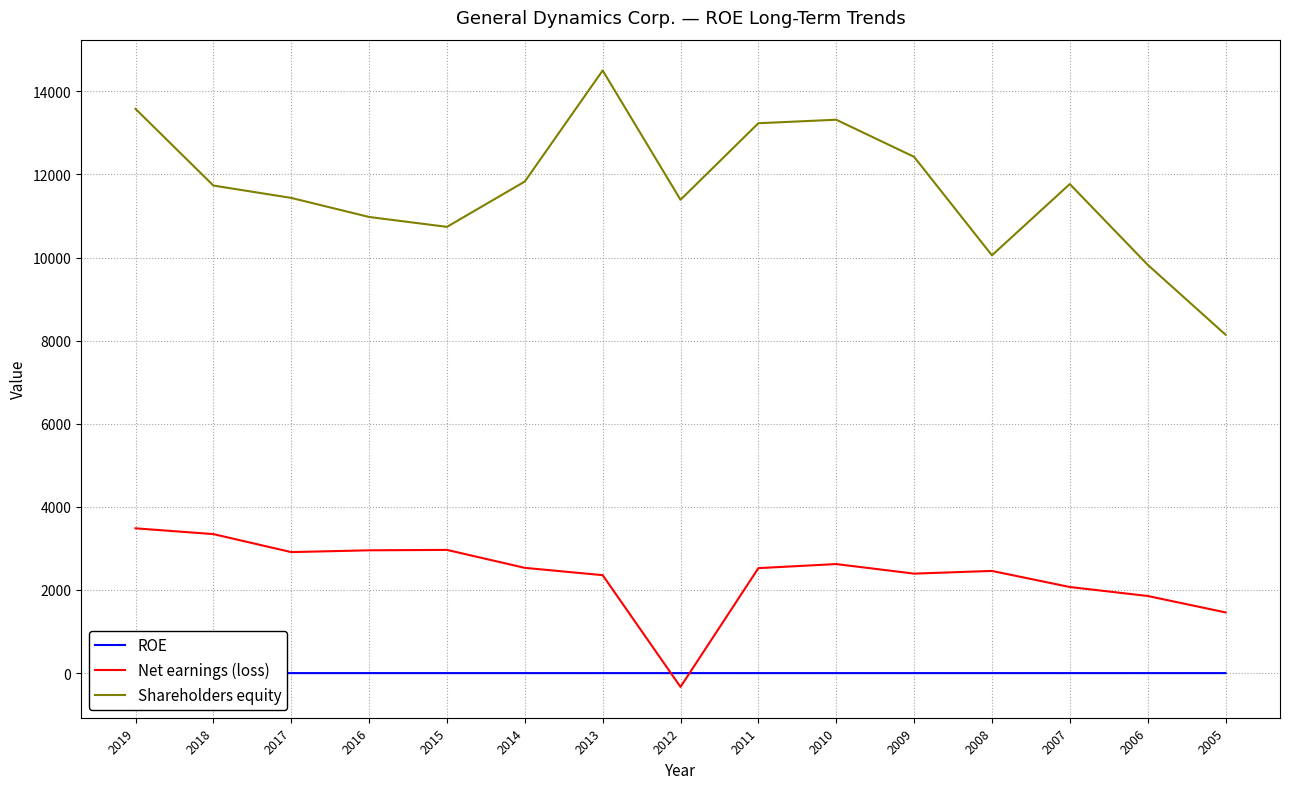

Which category has the lowest value across all series?

2012